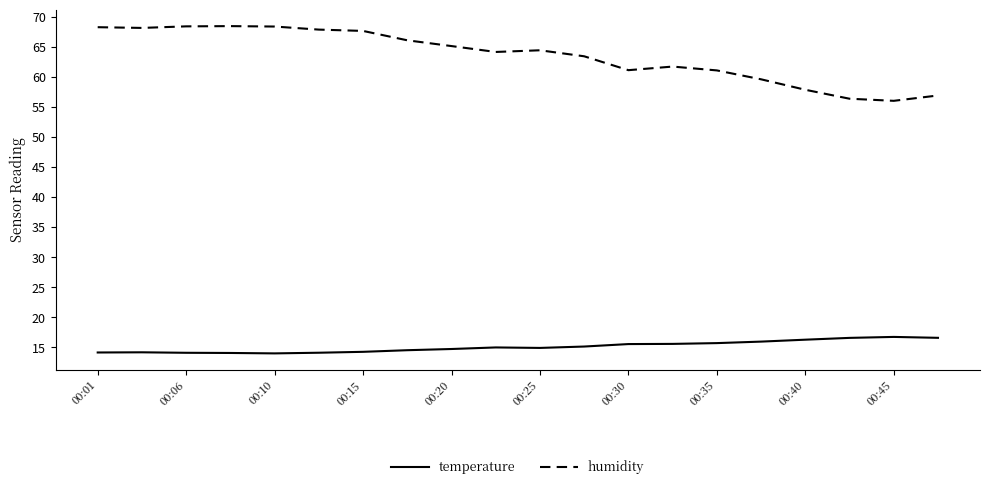

What is the difference between the maximum and minimum values in the humidity series?

12.4